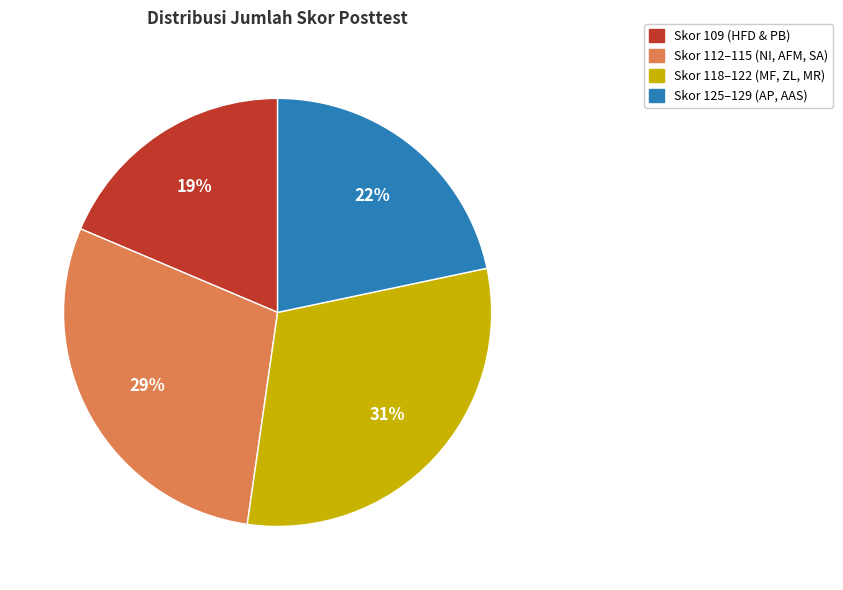

What percentage is the Skor 118–122 (MF, ZL, MR) slice, to the nearest percent?

31%